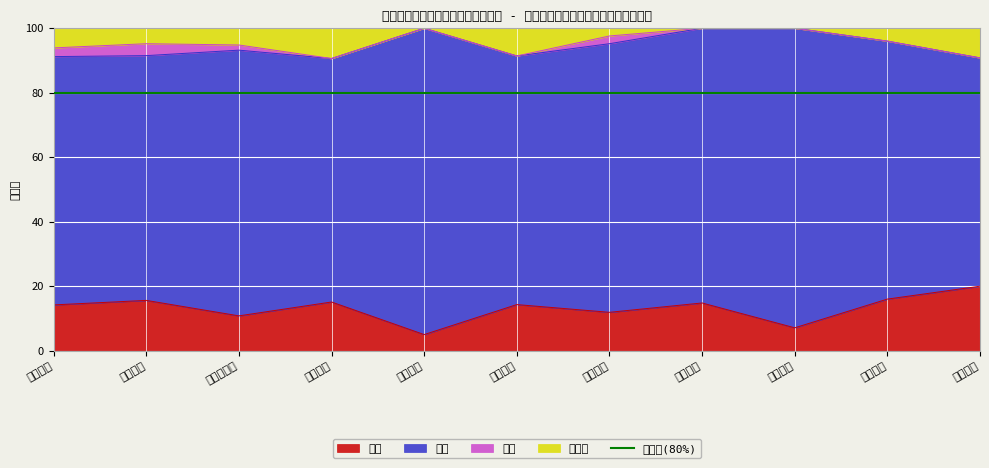

What is the approximate value of 良い at 東葛飾地域?

10.8